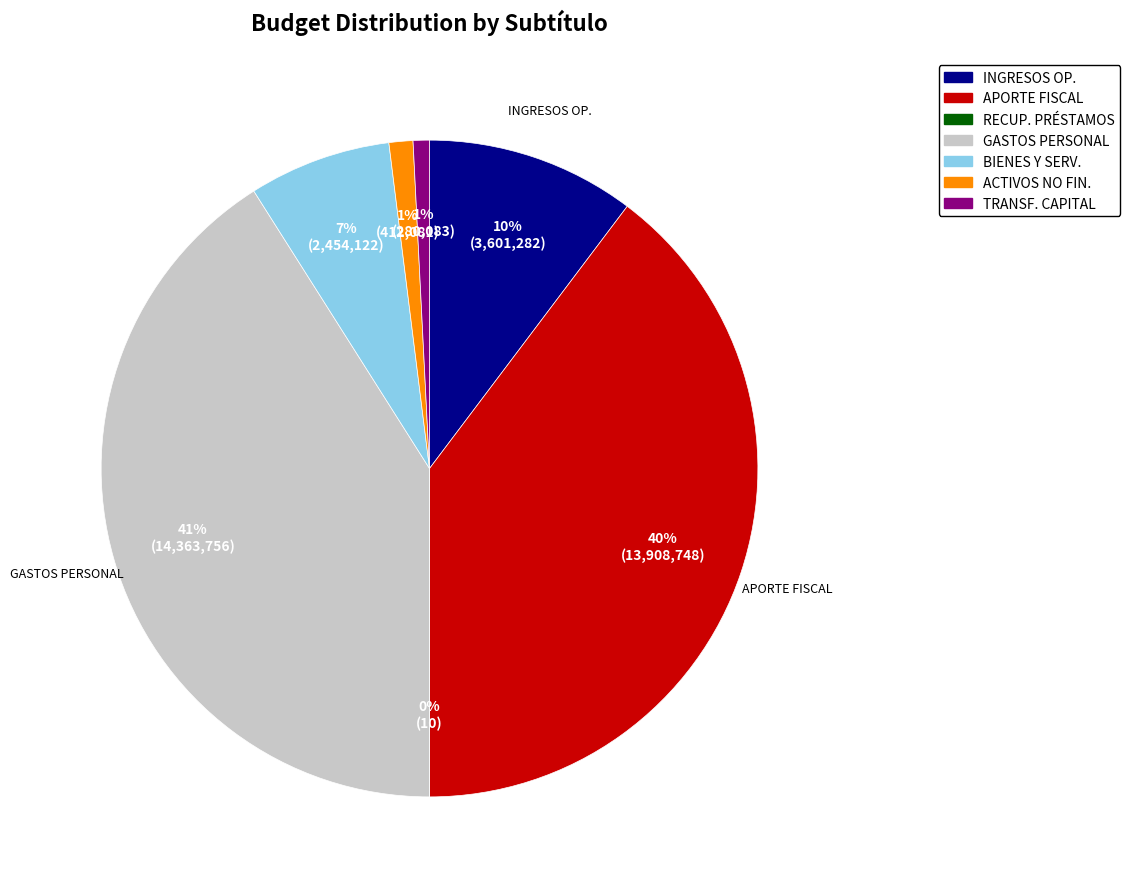

Does any single category account for the majority?

No